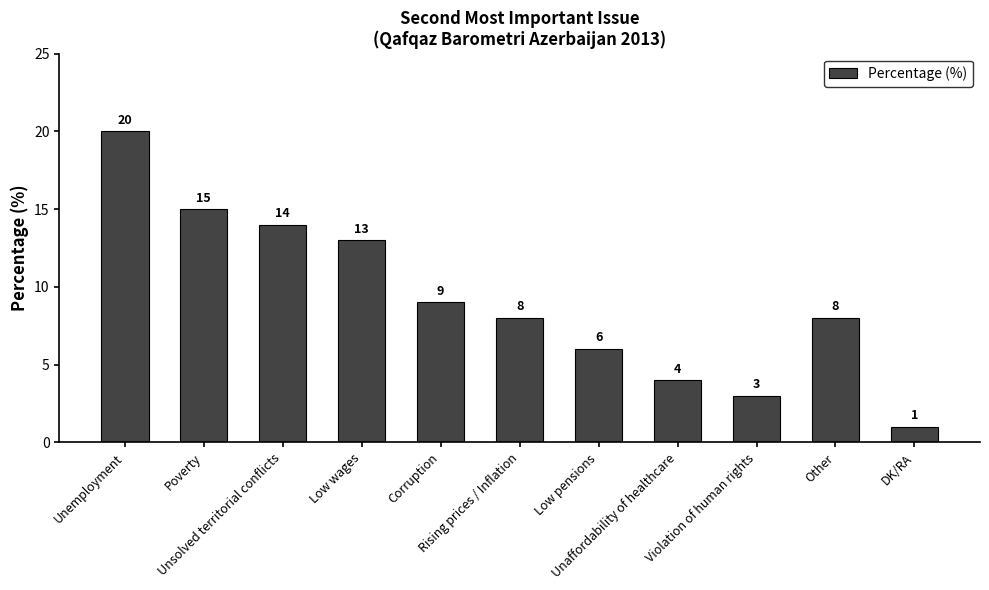

The chart shows a value of 13 at Unemployment. True or false?

False